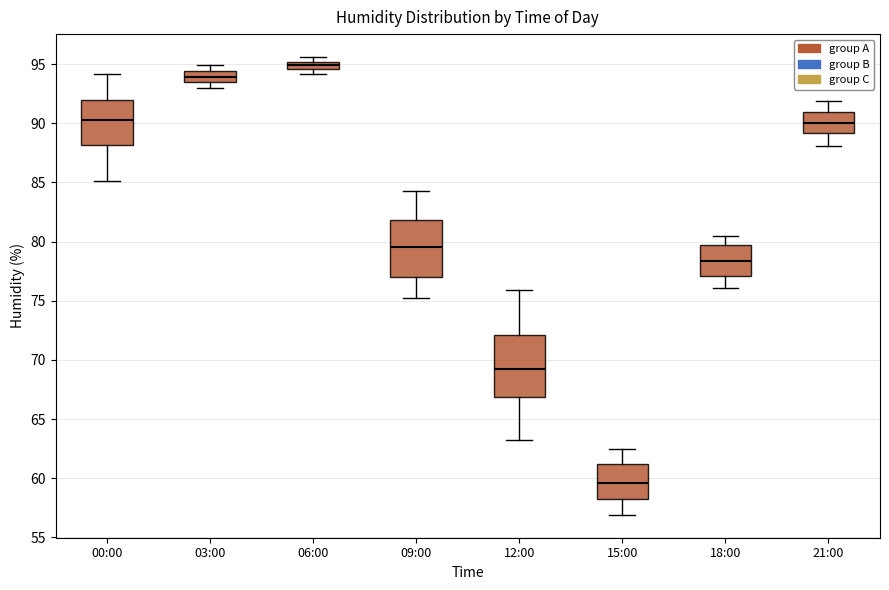

Which box's median line is the highest?

06:00